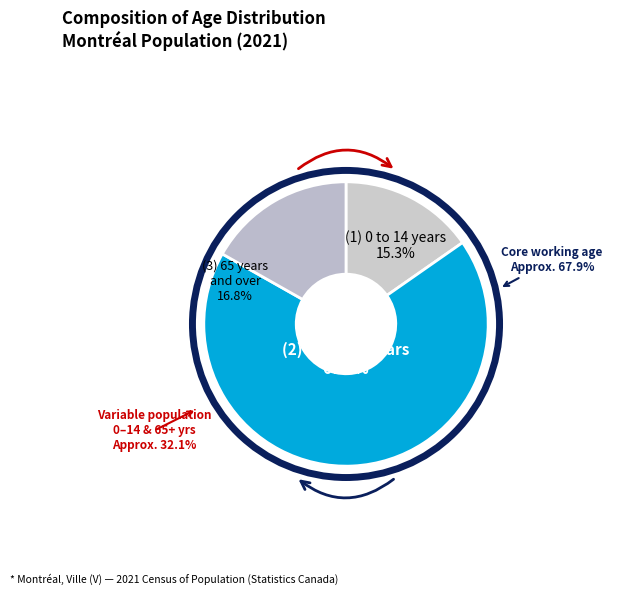

True or false: 0 to 14 years accounts for 15% of the total.

True